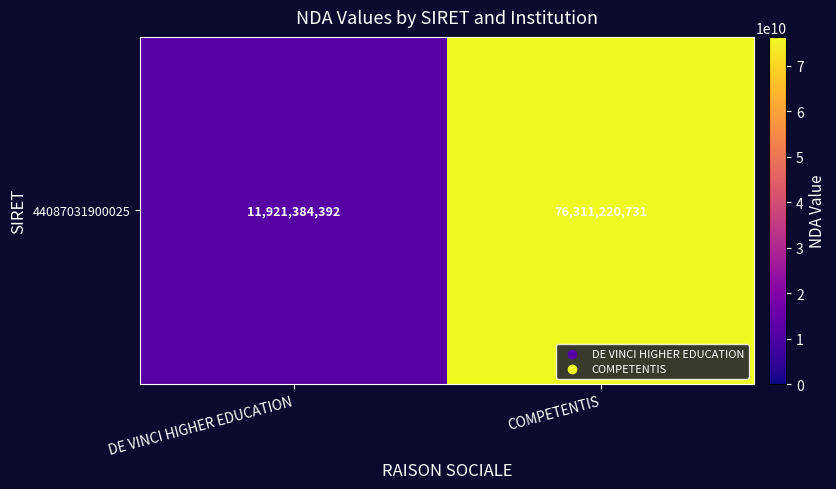

What is the approximate value at COMPETENTIS?

76311220731